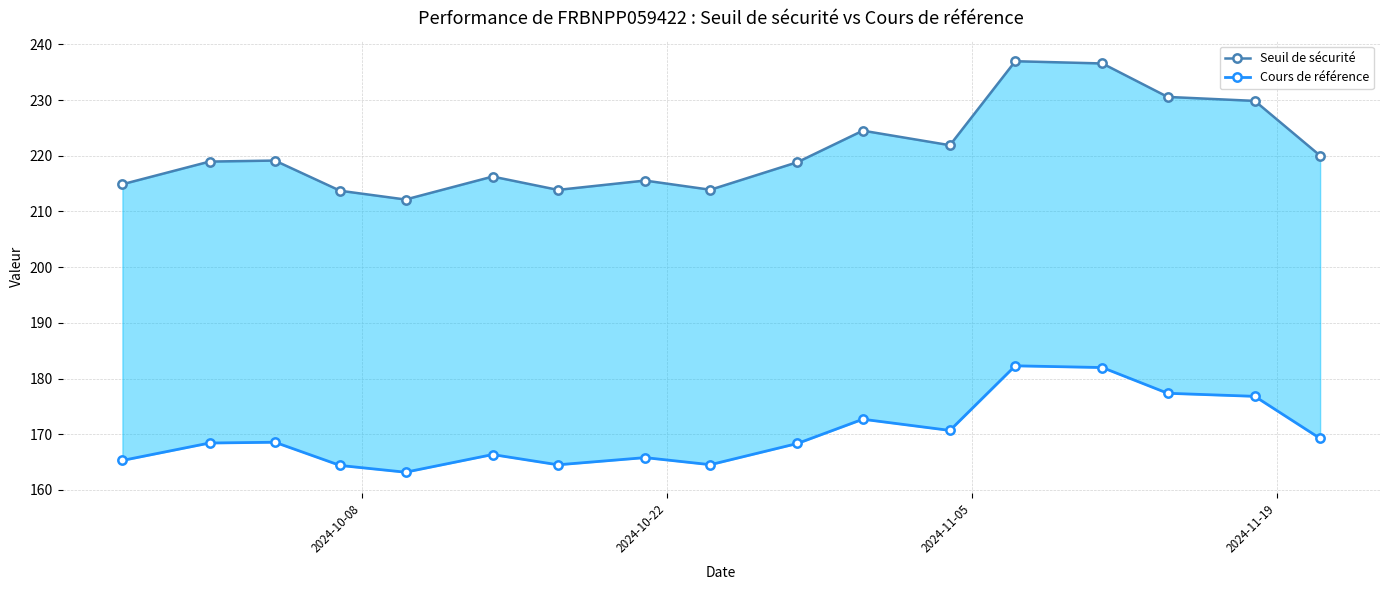

Which series has the largest range (max minus min)?

Seuil de sécurité